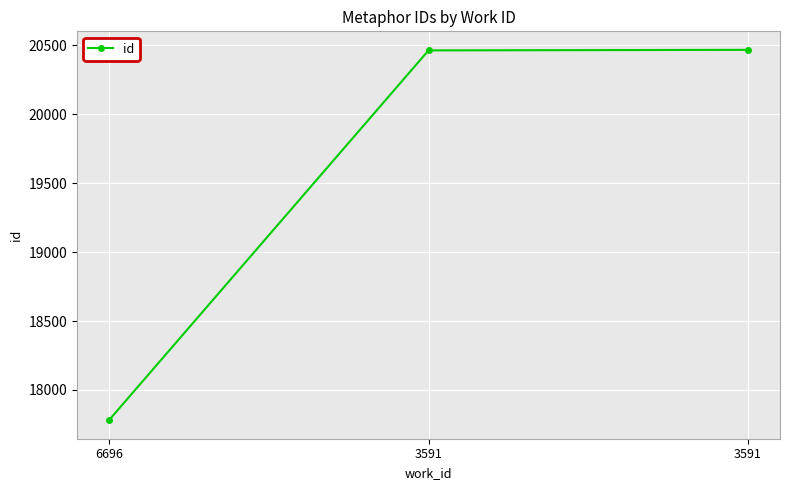

Reading right to left, what are all the values shown in this chart?

20468	20464	17780